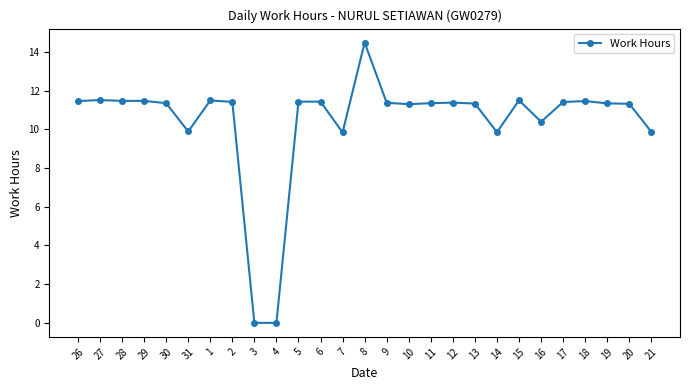

True or false: there are more than 1 points higher than both neighbors.

True